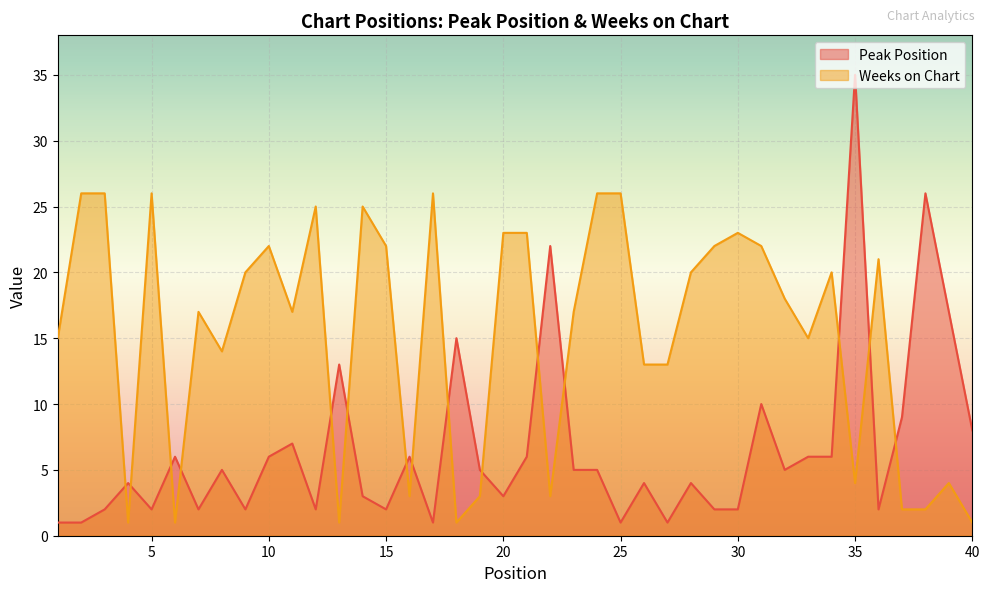

At which category is the sum across all series the highest?

35